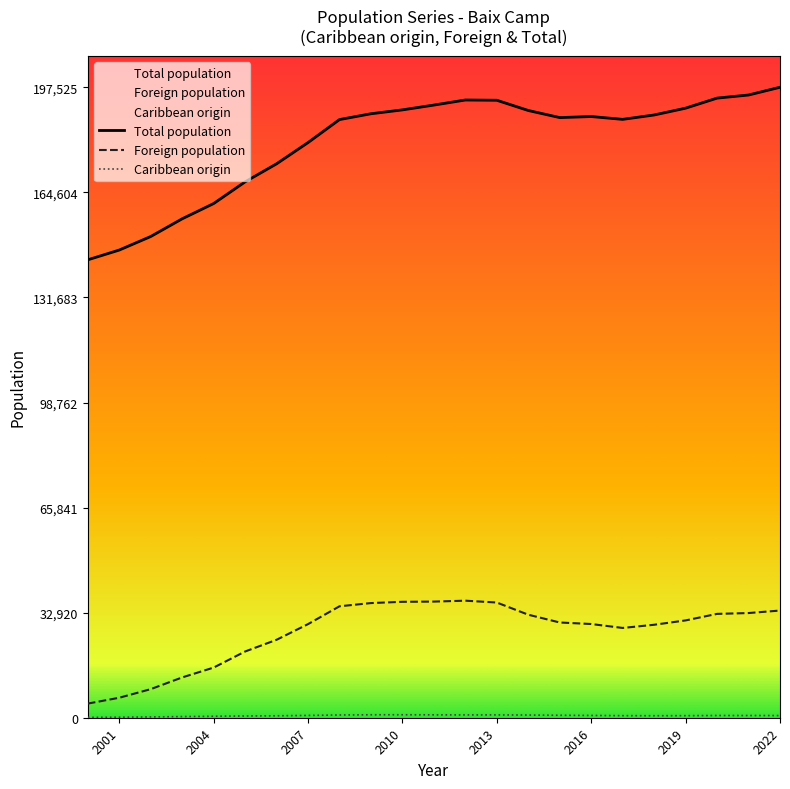

Reading left to right, transcribe all the data shown in this chart.

Total population: 143462	146522	150762	156312	161090	167889	173539	180196	187403	189226	190440	191947	193535	193455	190249	188026	188358	187471	188841	190973	194127	195098	197525
Foreign population: 4429	6257	8952	12623	15707	20749	24418	29327	34913	35921	36317	36388	36673	36091	32275	29838	29360	28129	29128	30487	32536	32797	33583
Caribbean origin: 115	167	243	361	448	548	610	723	857	928	927	903	879	886	840	767	715	651	631	649	699	691	685